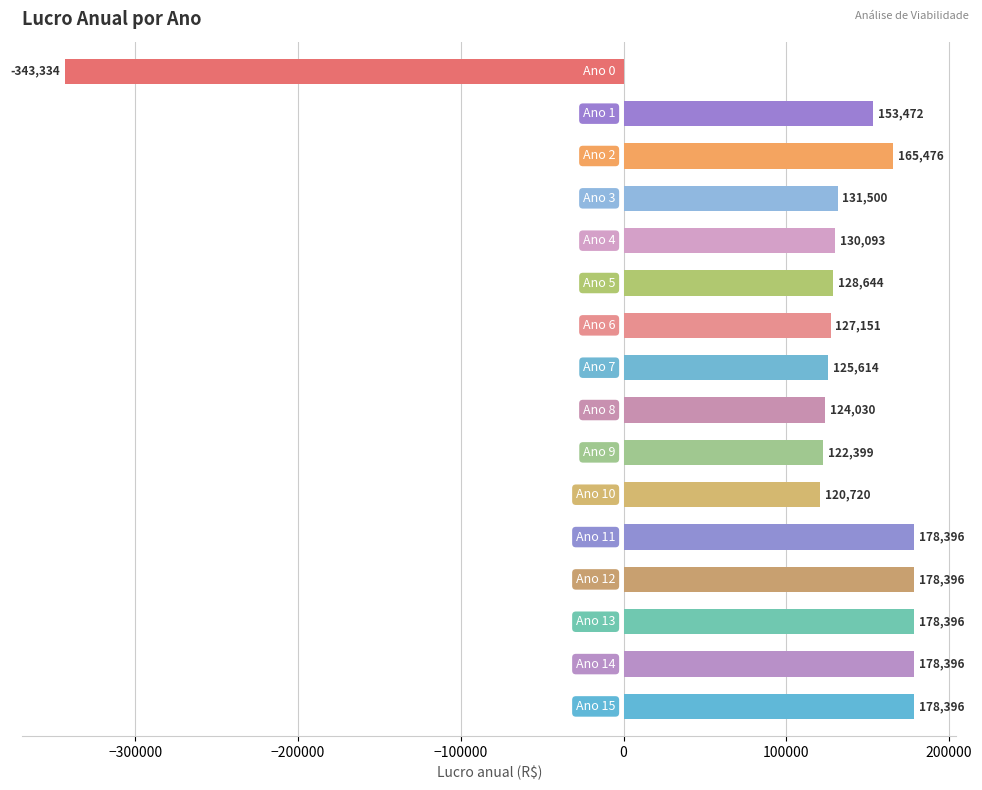

What is the value of the 10th bar from the top?

122399.4